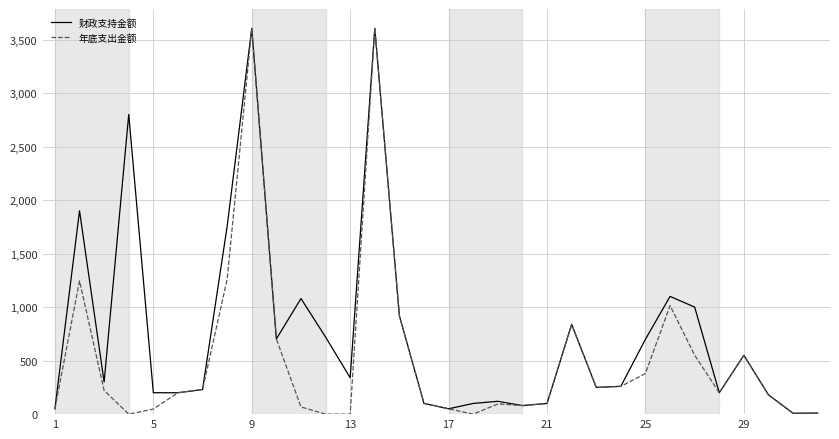

What is the maximum value for 年底支出金额?

3605.0